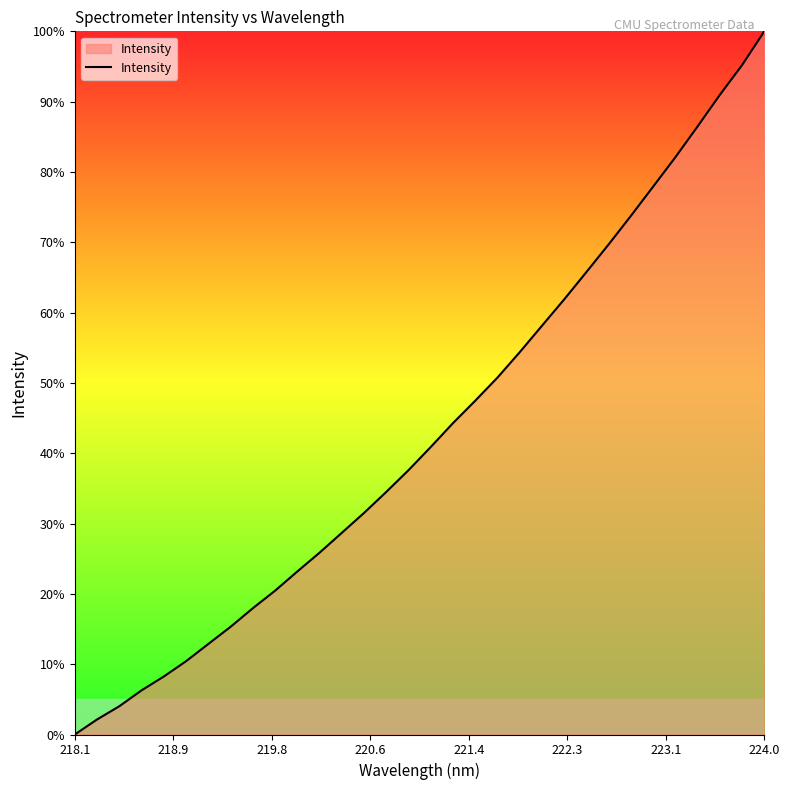

What is the difference between the maximum and minimum values?

100.0